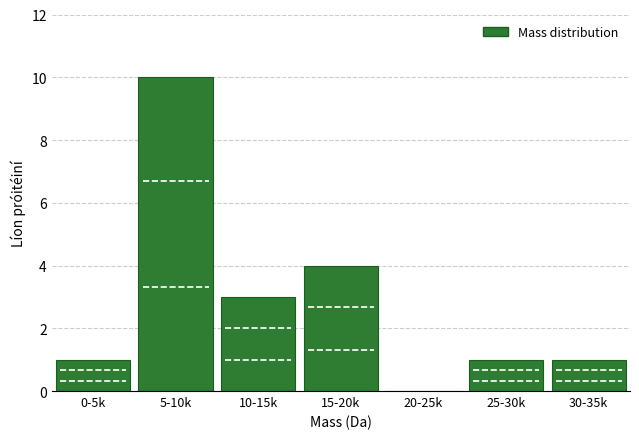

Reading left to right, transcribe all the data shown in this chart.

0-5k=1	5-10k=10	10-15k=3	15-20k=4	20-25k=0	25-30k=1	30-35k=1